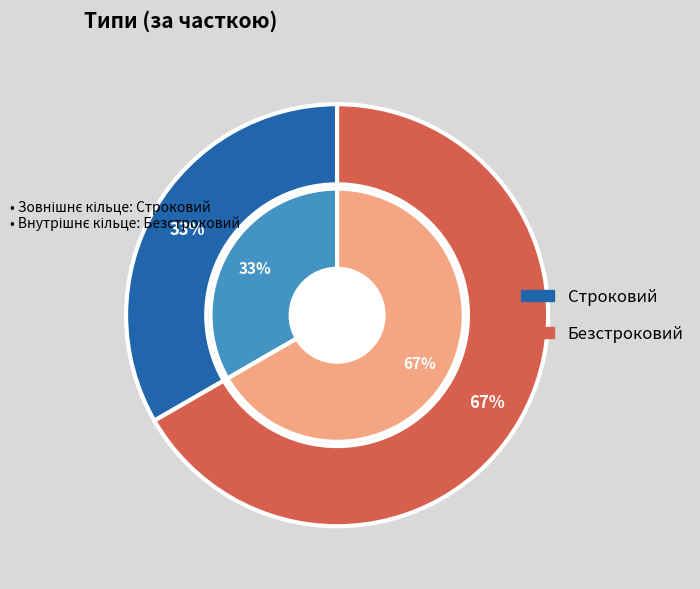

What percentage is the Строковий slice, to the nearest percent?

33%